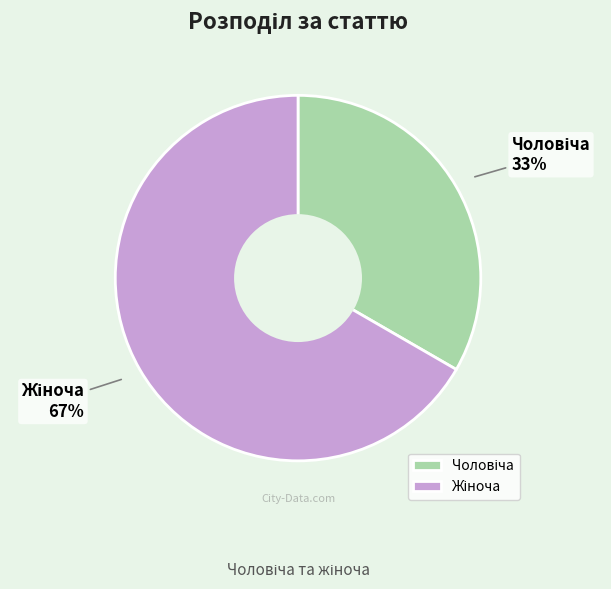

Is there any slice that represents more than half of the pie?

Yes